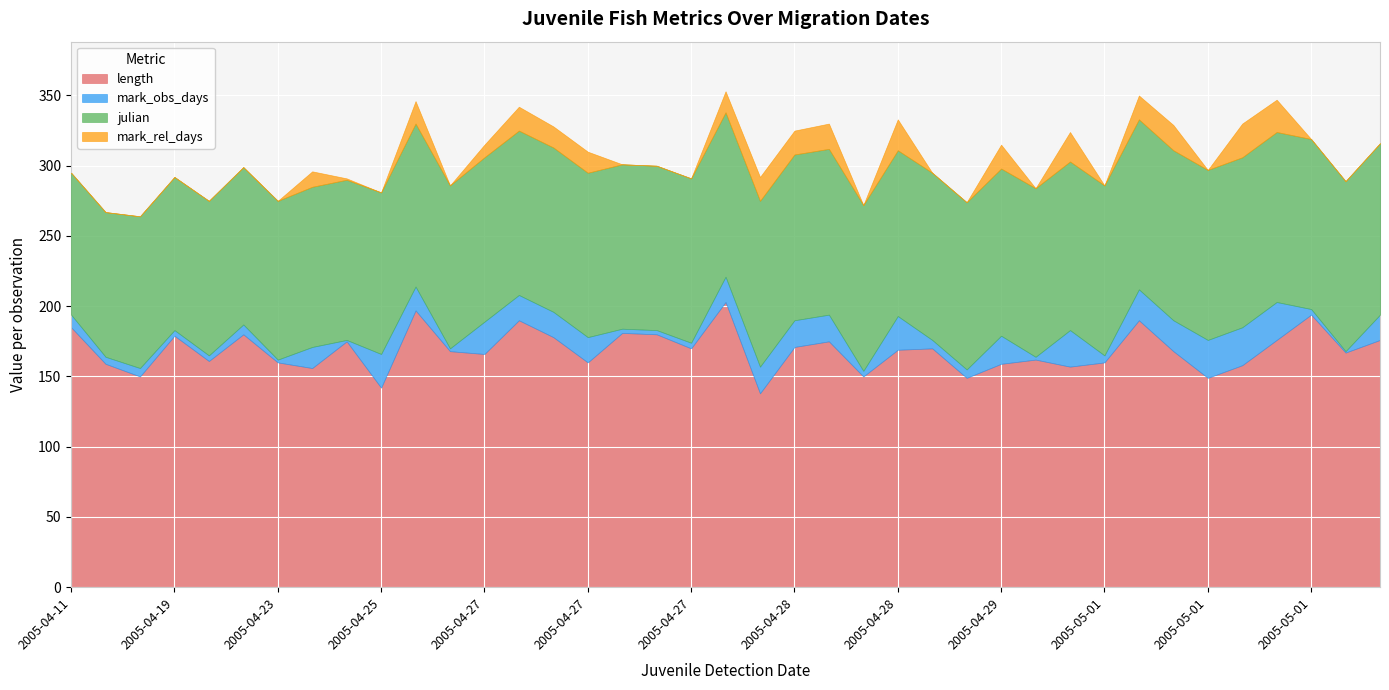

Rank the series by their maximum value, from lowest to highest.

mark_rel_days, mark_obs_days, julian, length